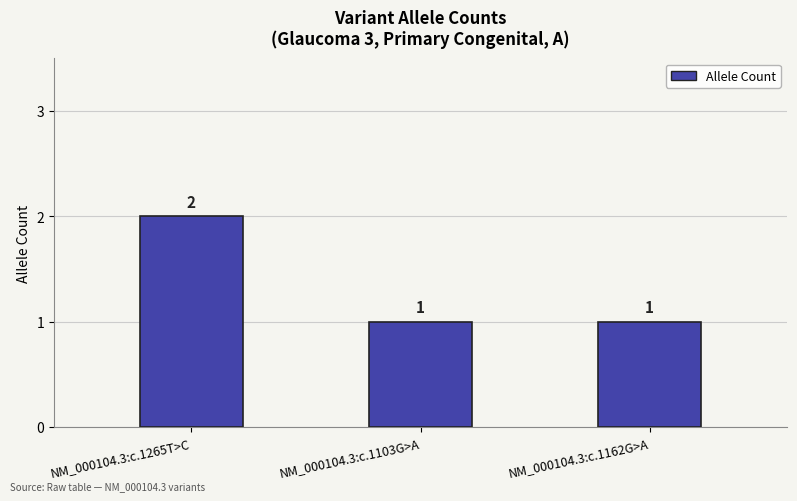

Are the bars horizontal?

No